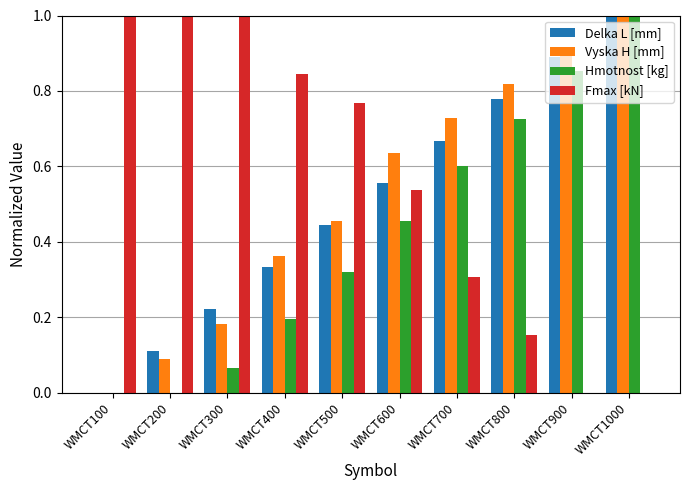

Which category has the highest value in the Vyska H [mm] series?

WMCT1000